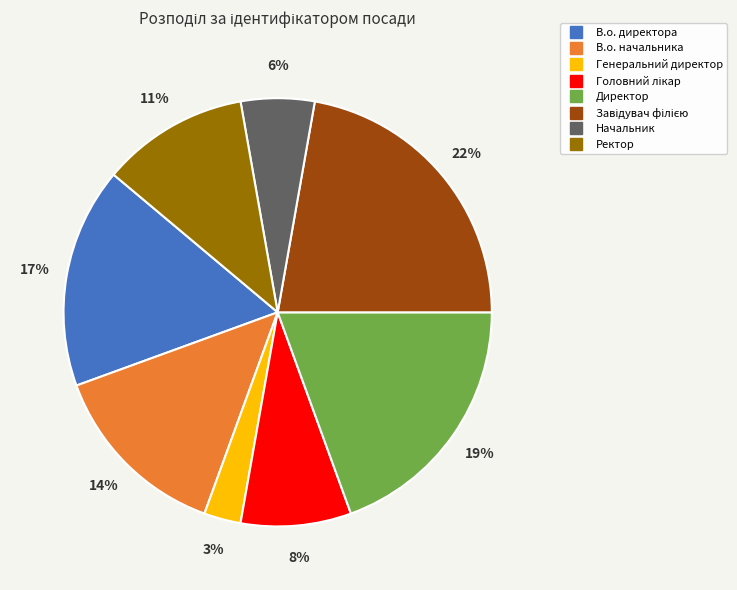

True or false: Директор accounts for 31% of the total.

False